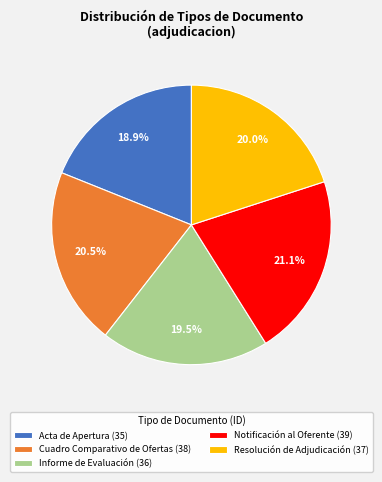

Approximately how many times larger is the value at Notificación al Oferente (39) compared to Resolución de Adjudicación (37)?

1.1